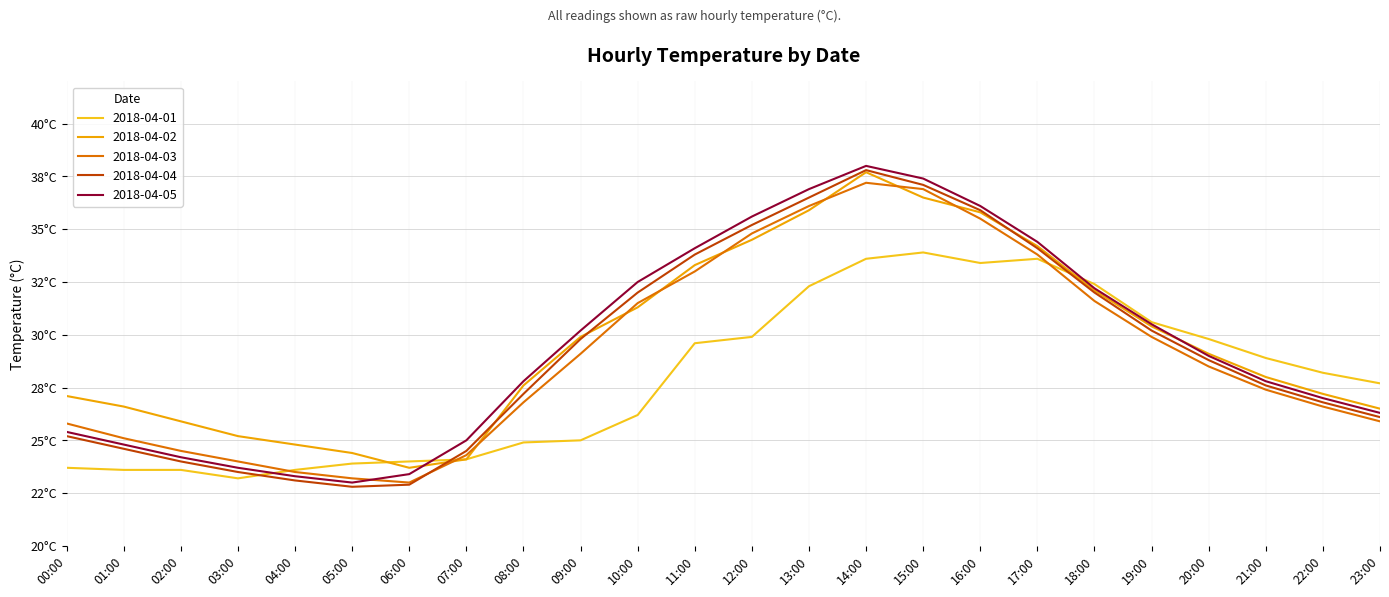

What is the total value across all series at 16:00?

176.7